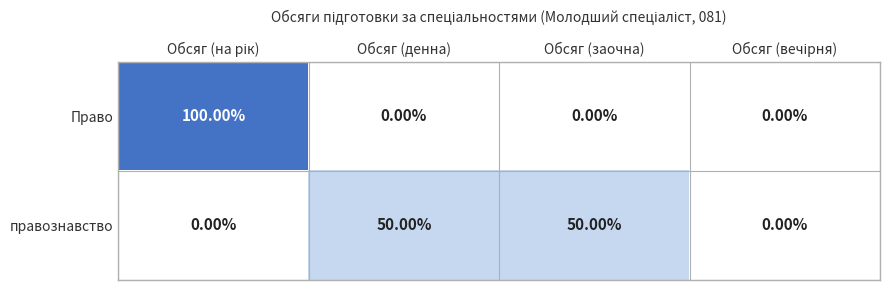

List the series in order of their peak value, highest first.

Право, правознавство